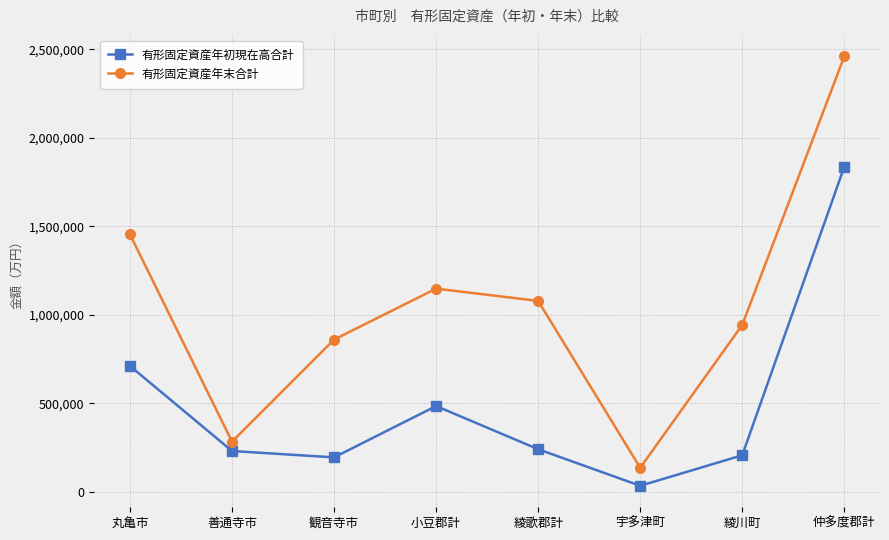

What is the maximum value for 有形固定資産年初現在高合計?

1835625